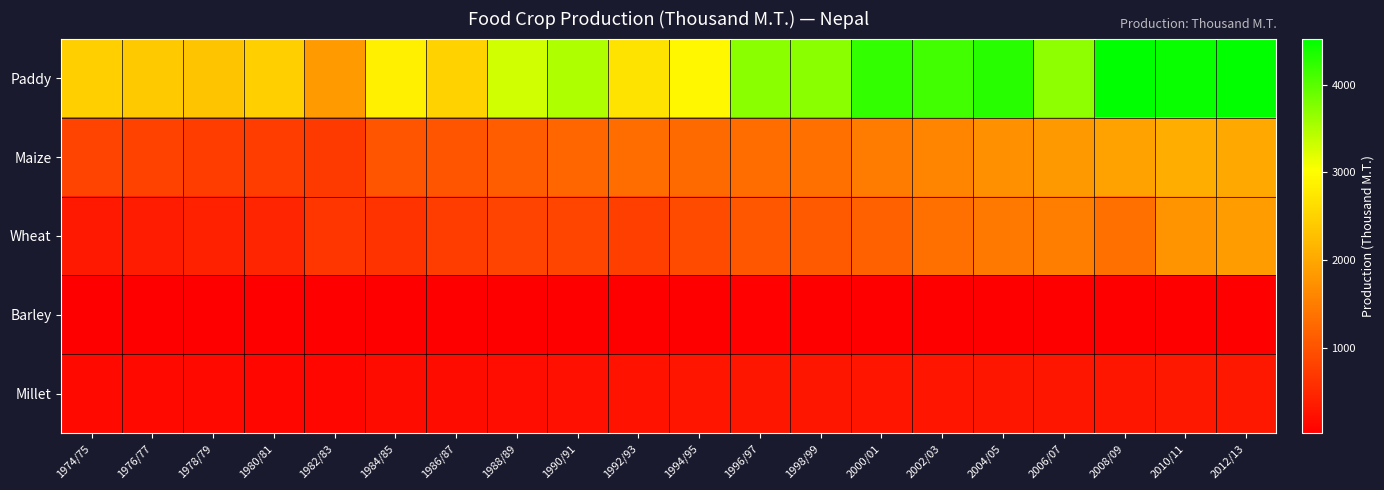

Which series has the largest total across all categories?

Paddy